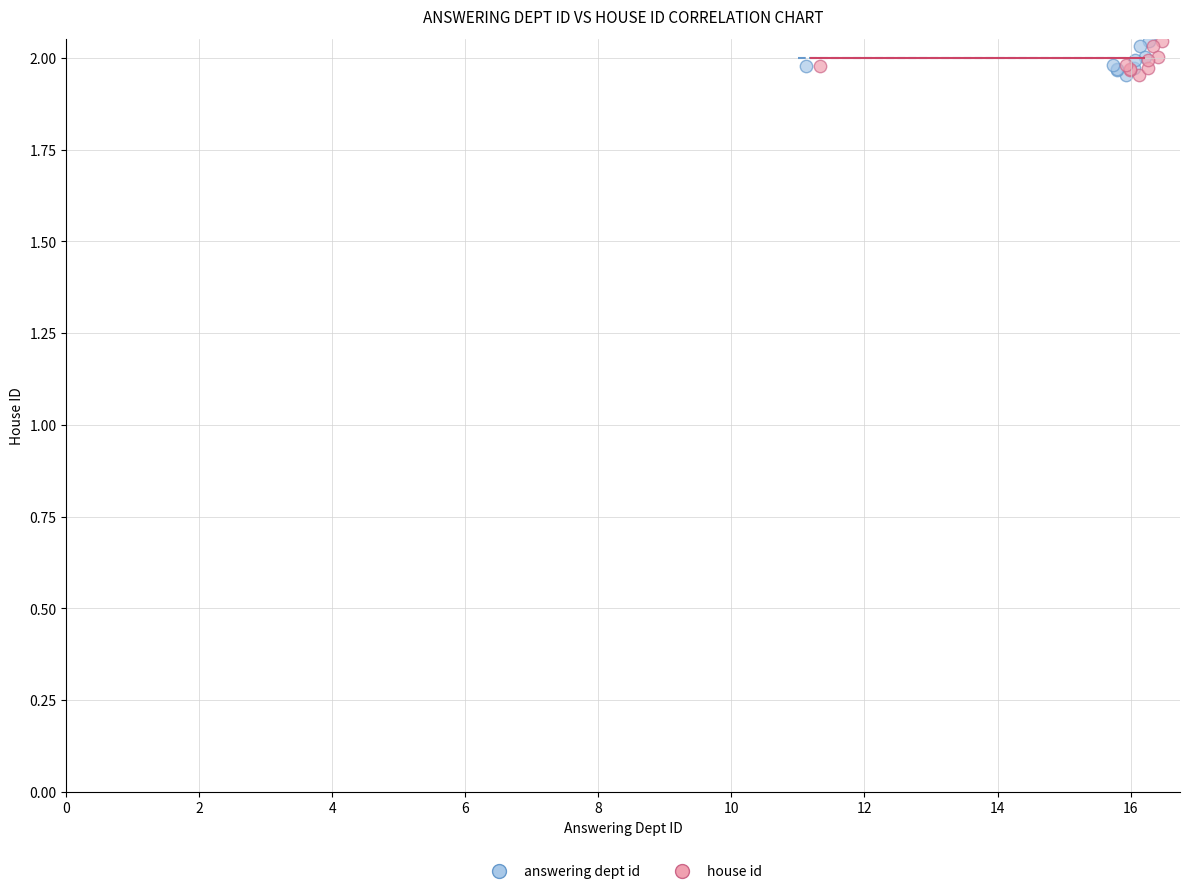

What are all the series names shown in the legend?

answering dept id, house id